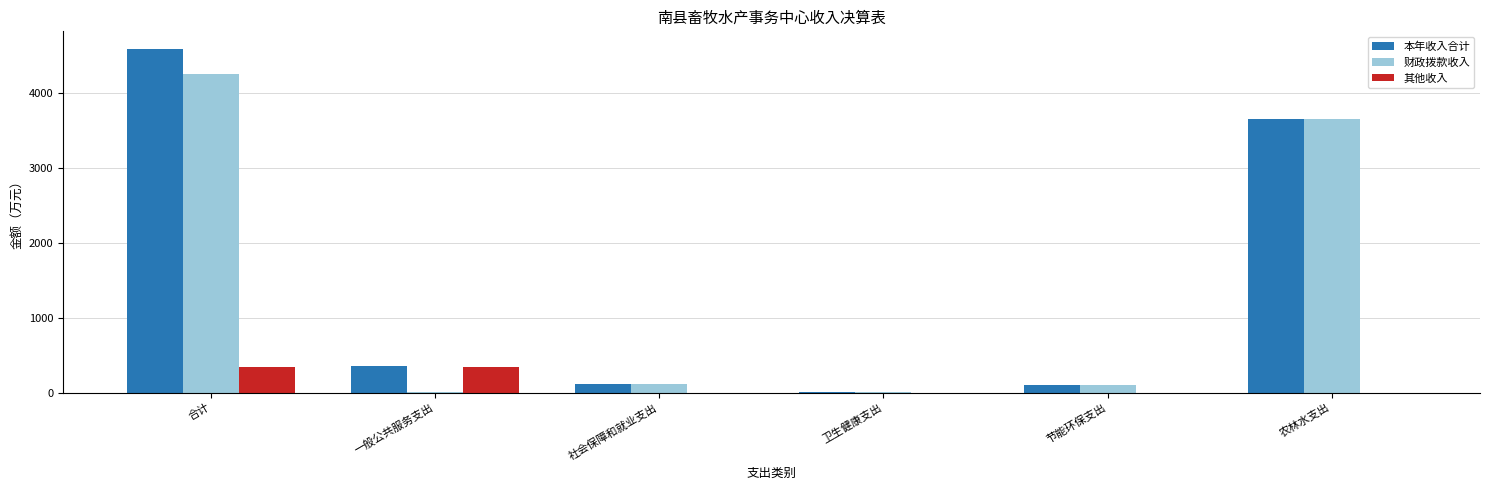

How many values in the 其他收入 series exceed 0?

2